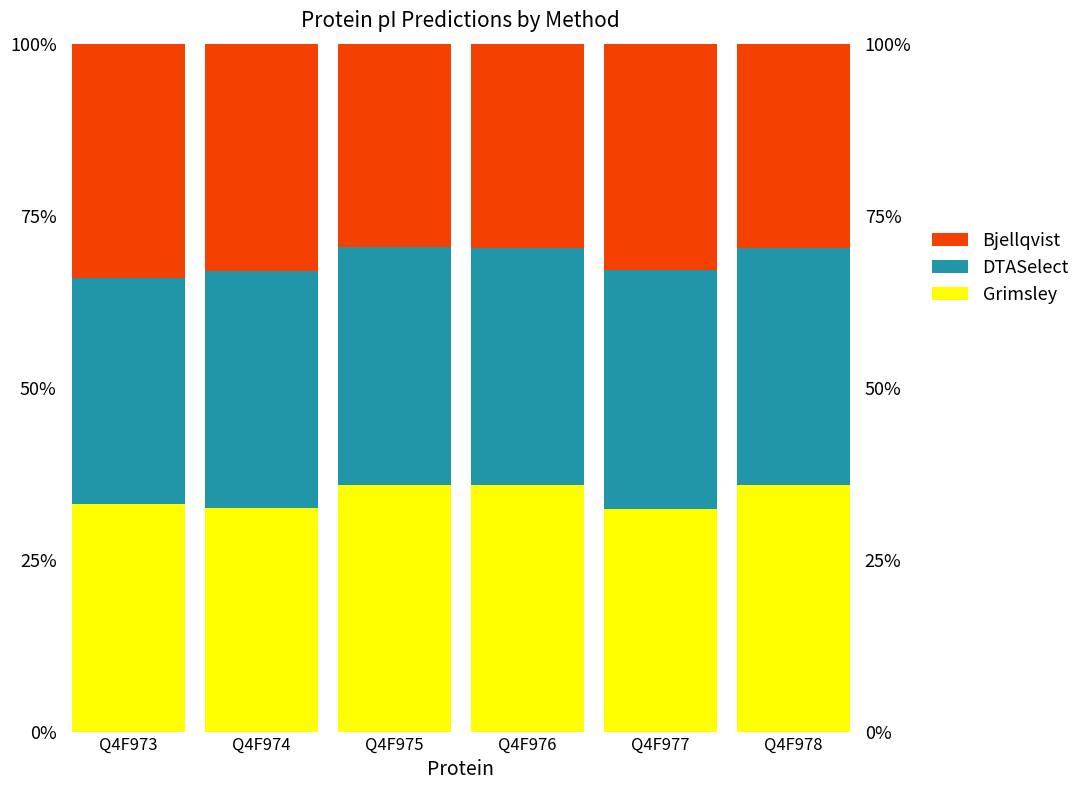

What is the greatest value displayed?

35.9